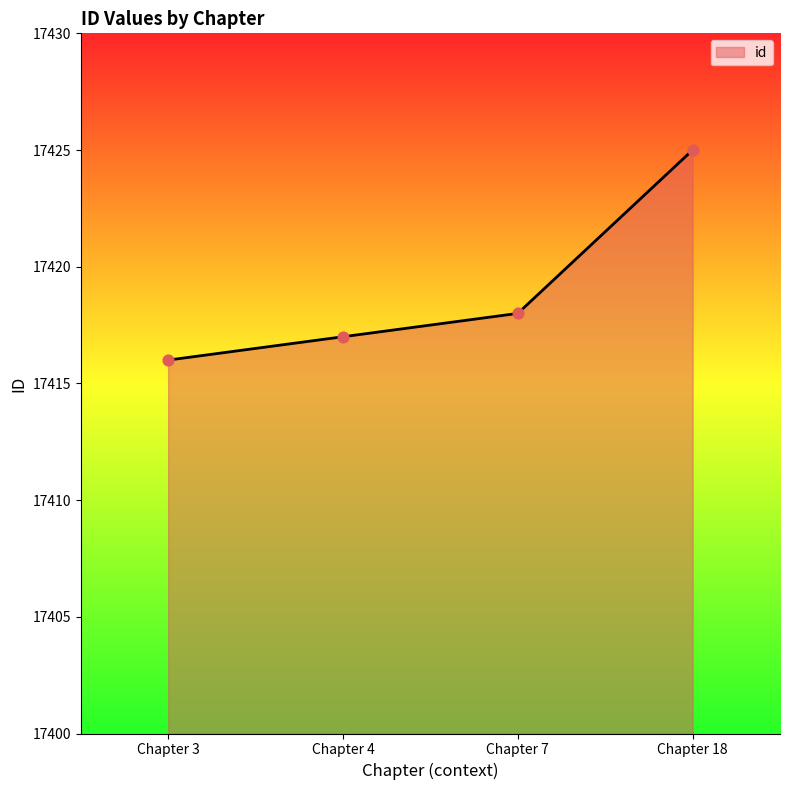

Between Chapter 18 and Chapter 4, which is larger?

Chapter 18